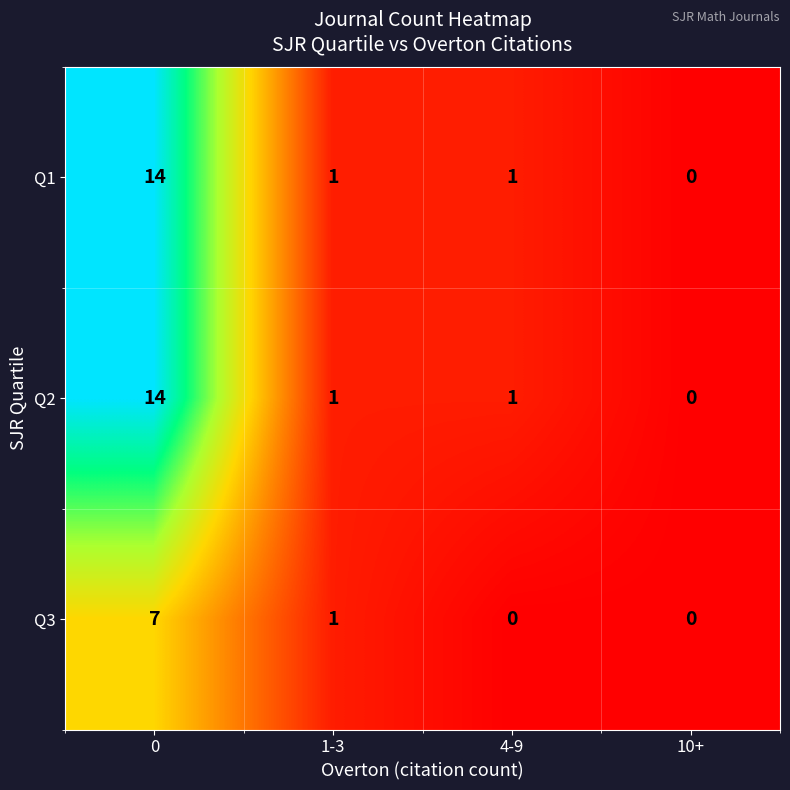

What is the maximum value shown in the chart?

14